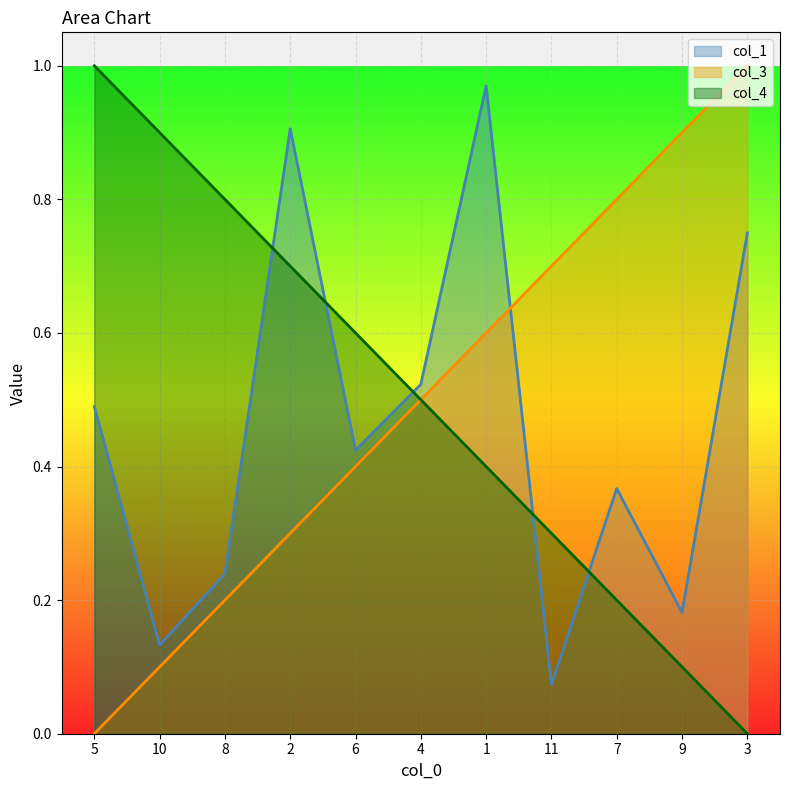

True or false: col_4 and col_3 intersect in this chart.

False